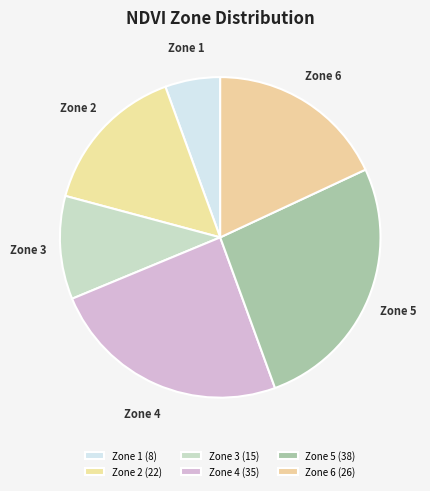

Approximately how many times larger is the value at Zone 4 compared to Zone 1?

4.4